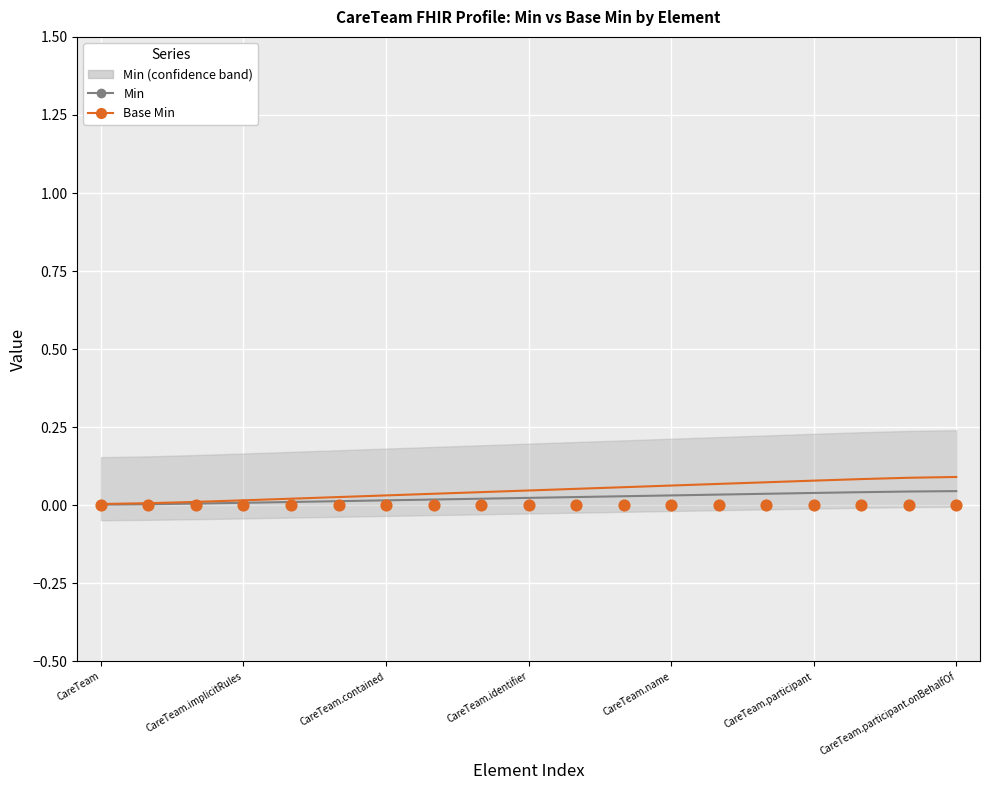

Which series reaches the minimum Y coordinate?

Min